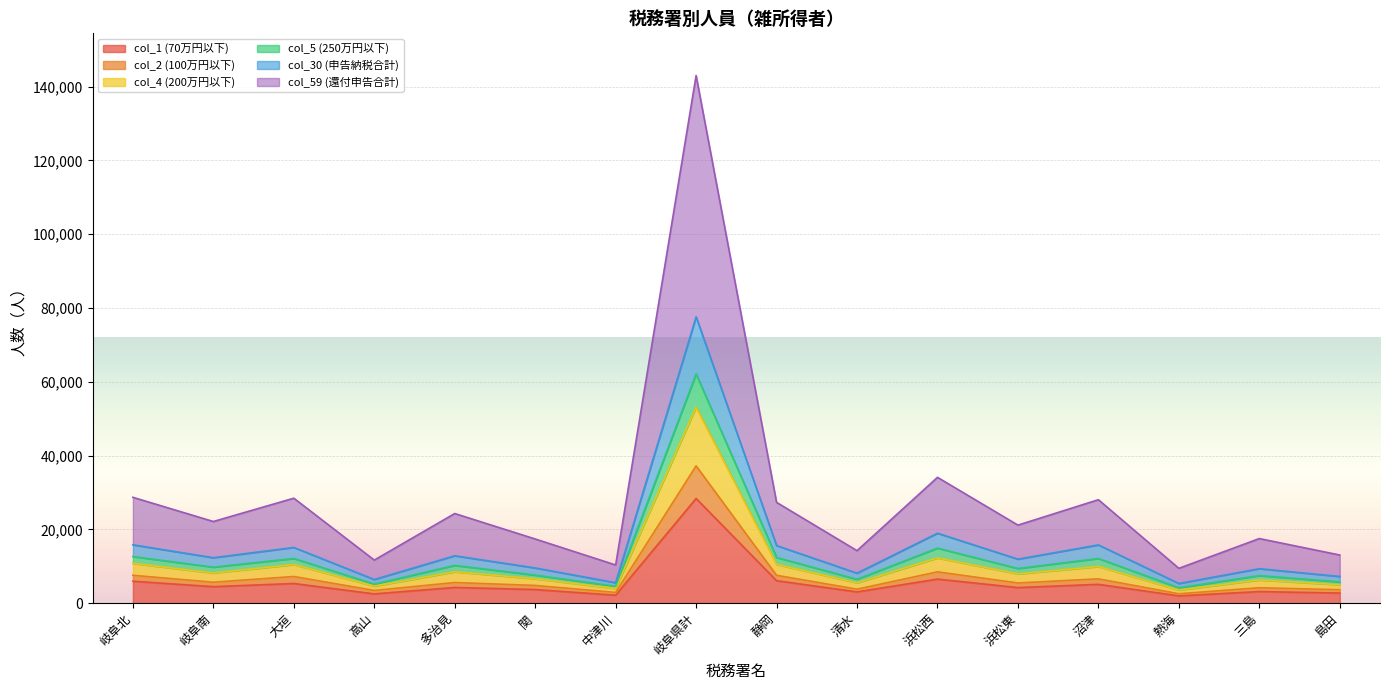

What is the value of the col_2 (100万円以下) point at the 3rd from the left?

7230